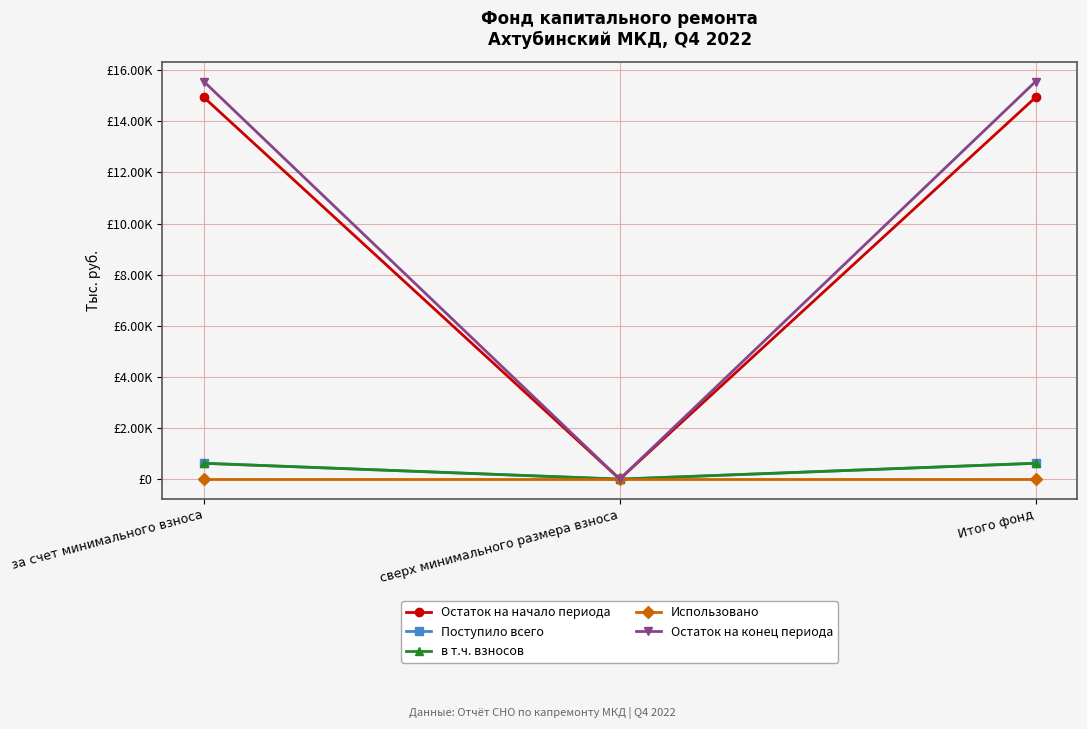

At сверх минимального размера взноса, list the series in order from smallest to largest.

Остаток на начало периода, Поступило всего, в т.ч. взносов, Использовано, Остаток на конец периода